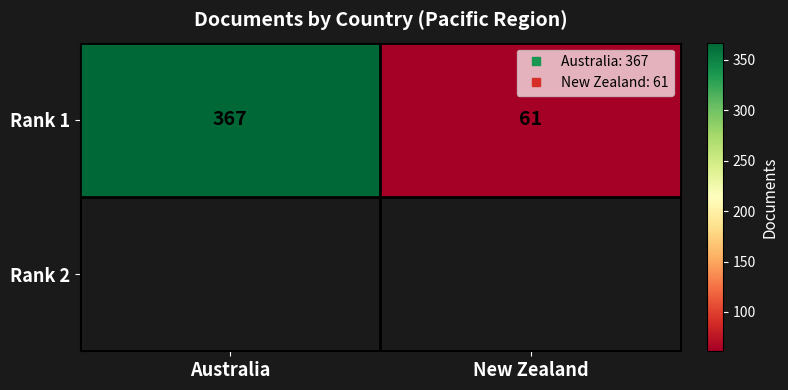

Count the number of categories in the chart.

2